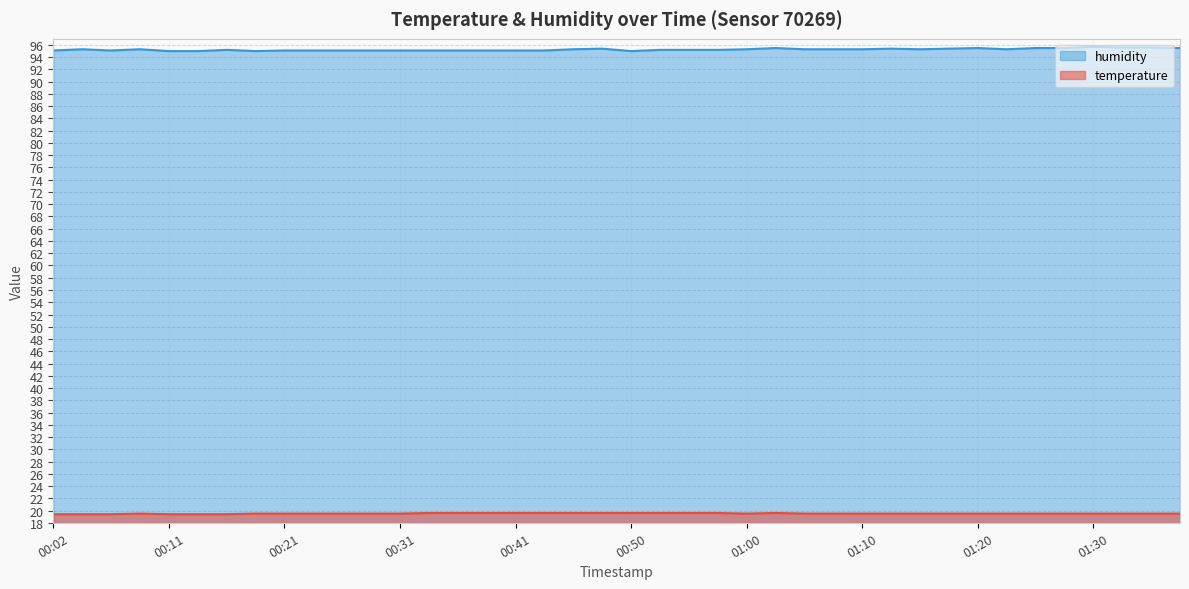

At which category does temperature reach its first local peak?

00:09